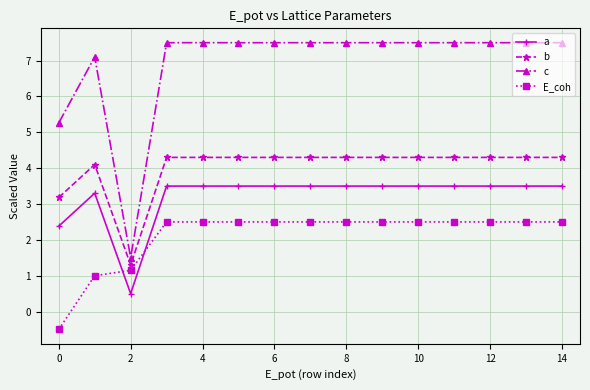

True or false: E_coh and b intersect in this chart.

False